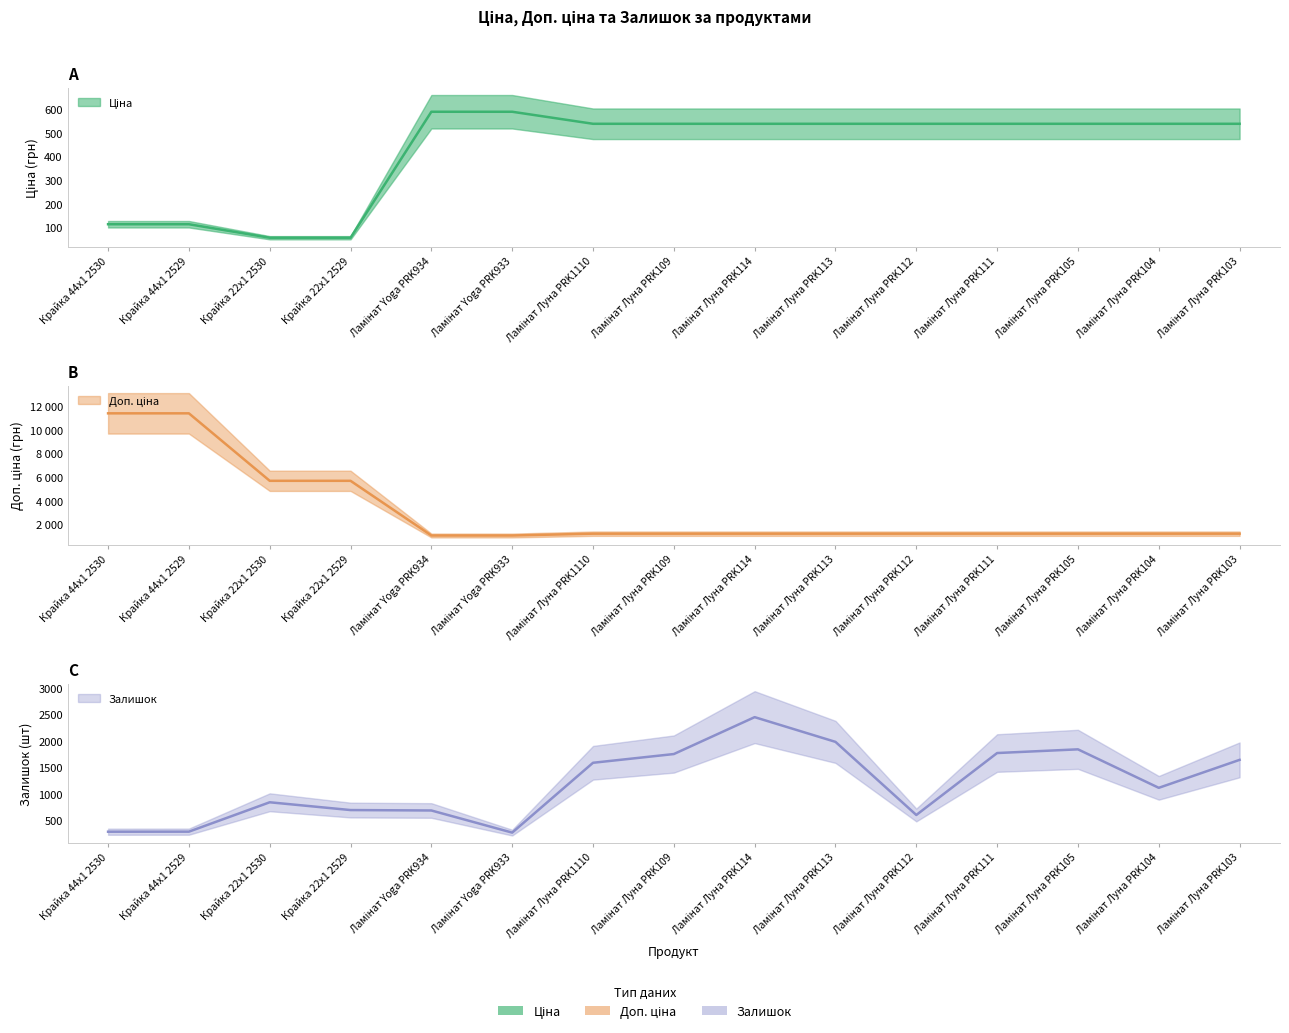

Is this an area chart (filled region under the line)?

No